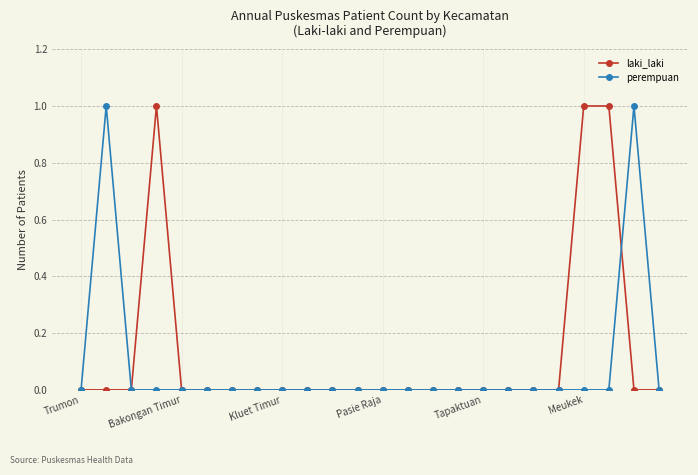

True or false: laki_laki has more than 0 points higher than both neighbors.

True